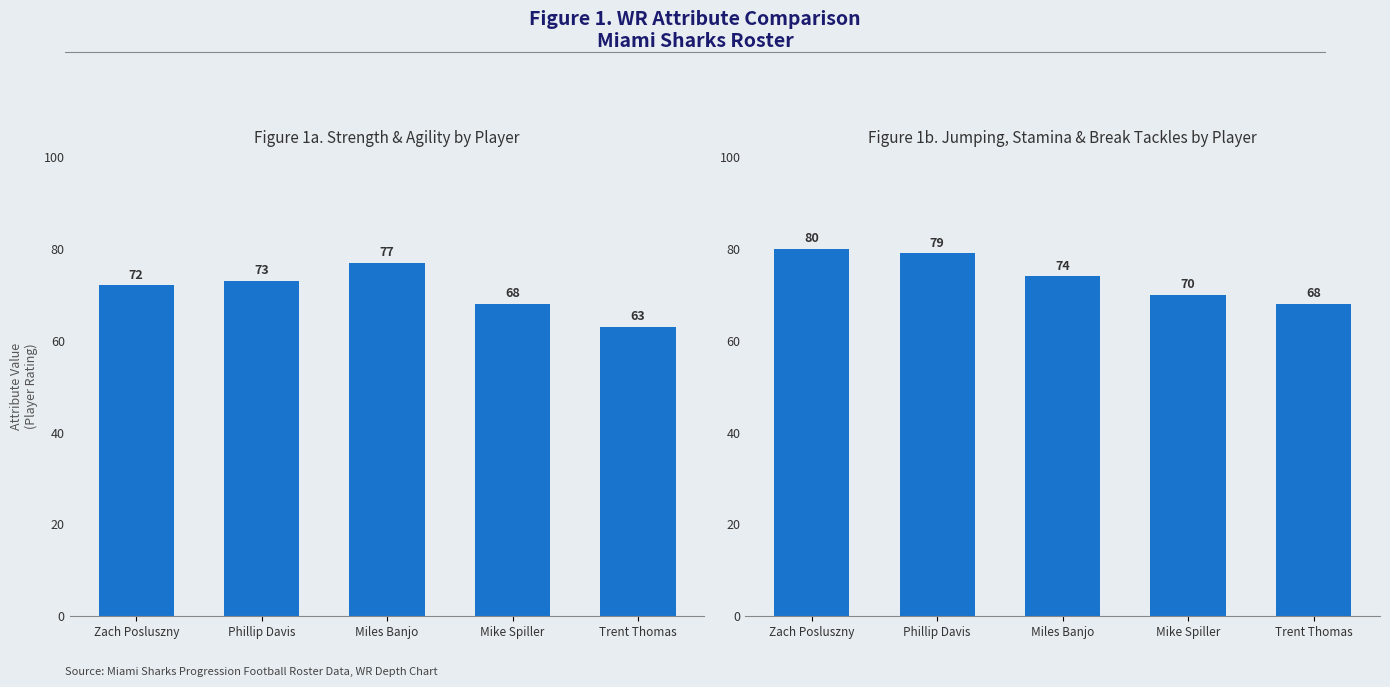

What is the difference between the highest and lowest values at Trent Thomas?

5